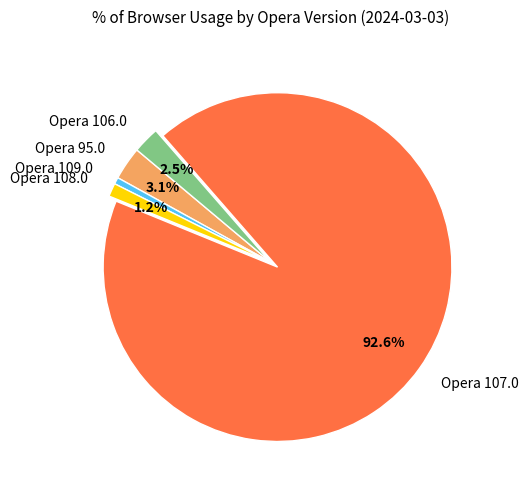

What percentage is the Opera 108.0 slice, to the nearest percent?

1%